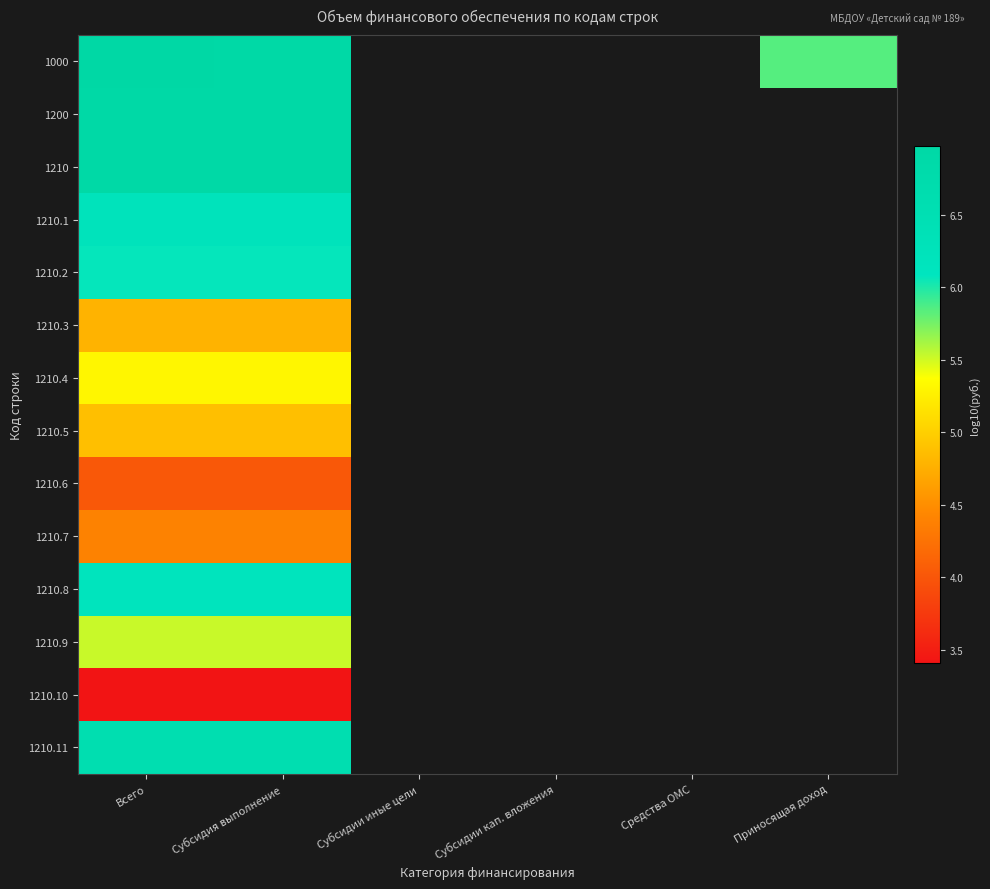

How many data points does each series have?

6